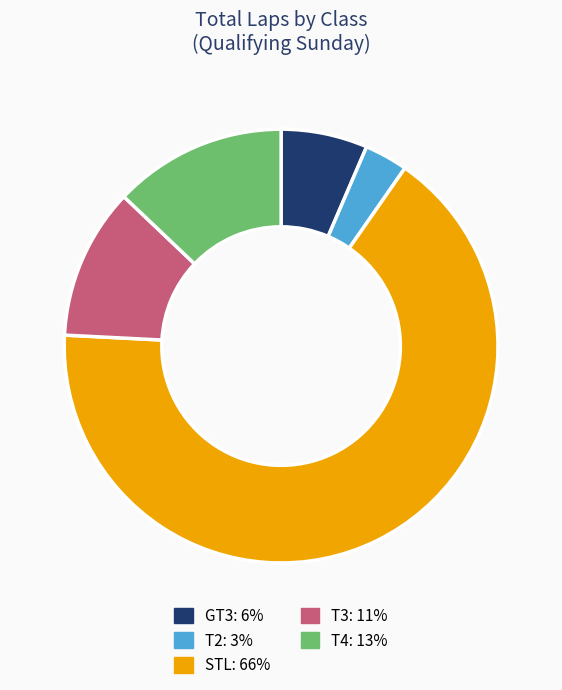

How many segments does this pie chart have?

5